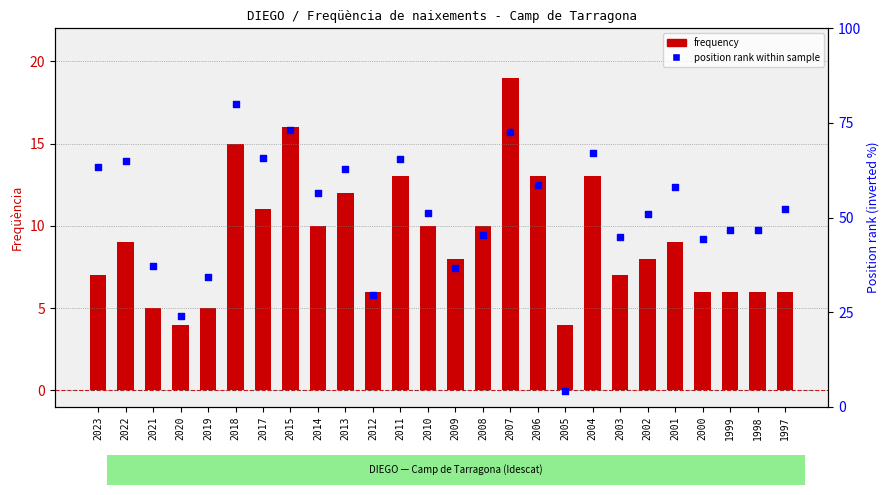

At which category is the sum across all series the highest?

2018